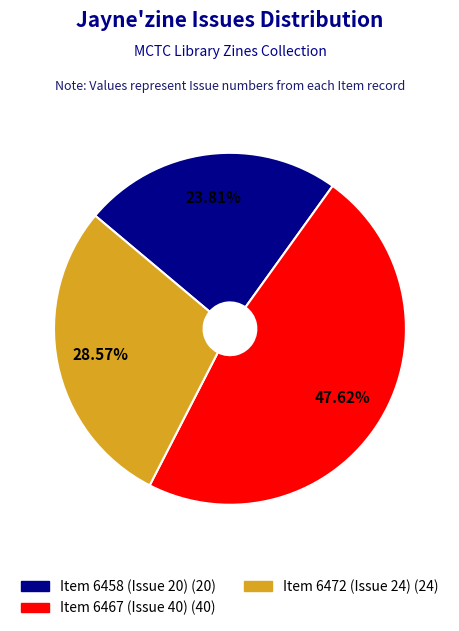

What is the largest slice in the pie chart?

Item 6467 (Issue 40)